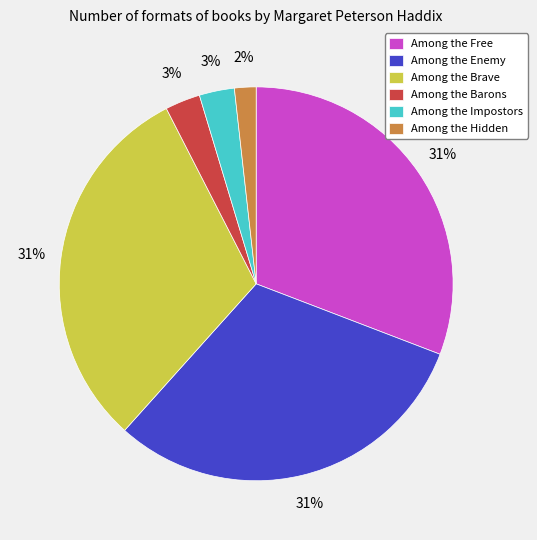

What percentage is the Among the Brave slice, to the nearest percent?

31%